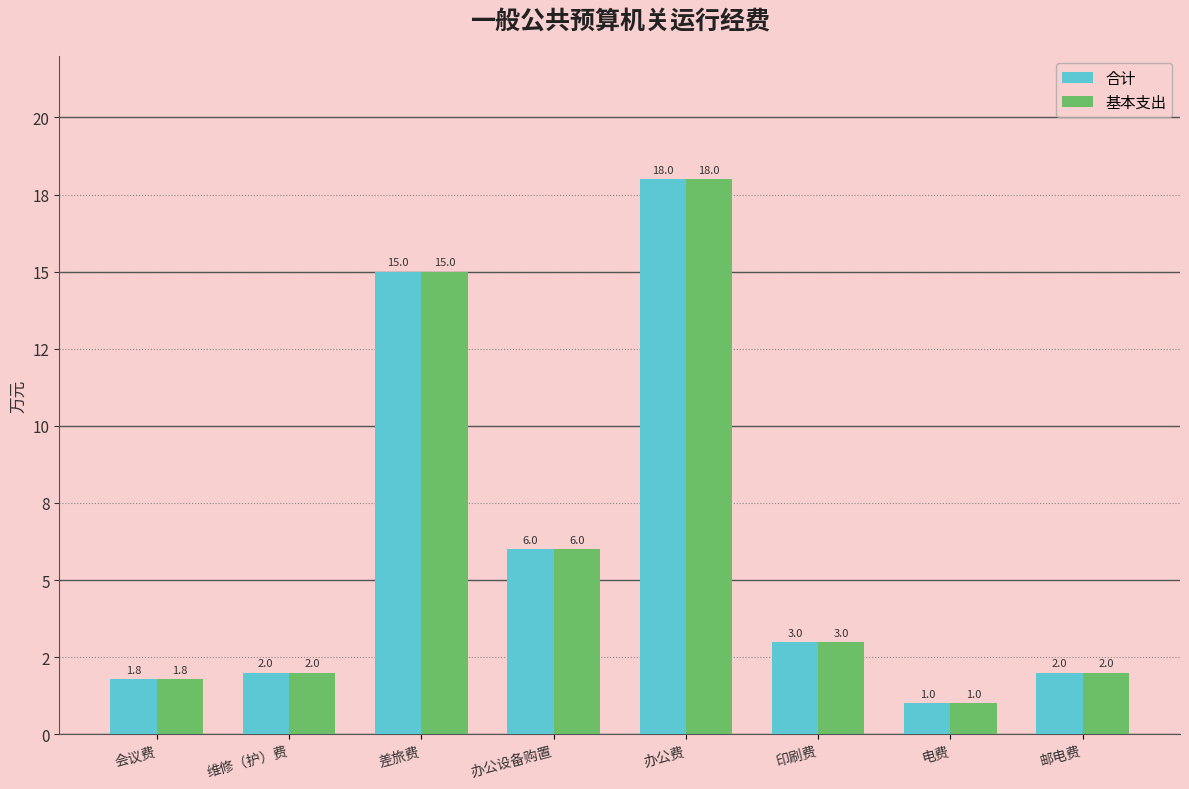

Does the chart contain stacked bars?

No